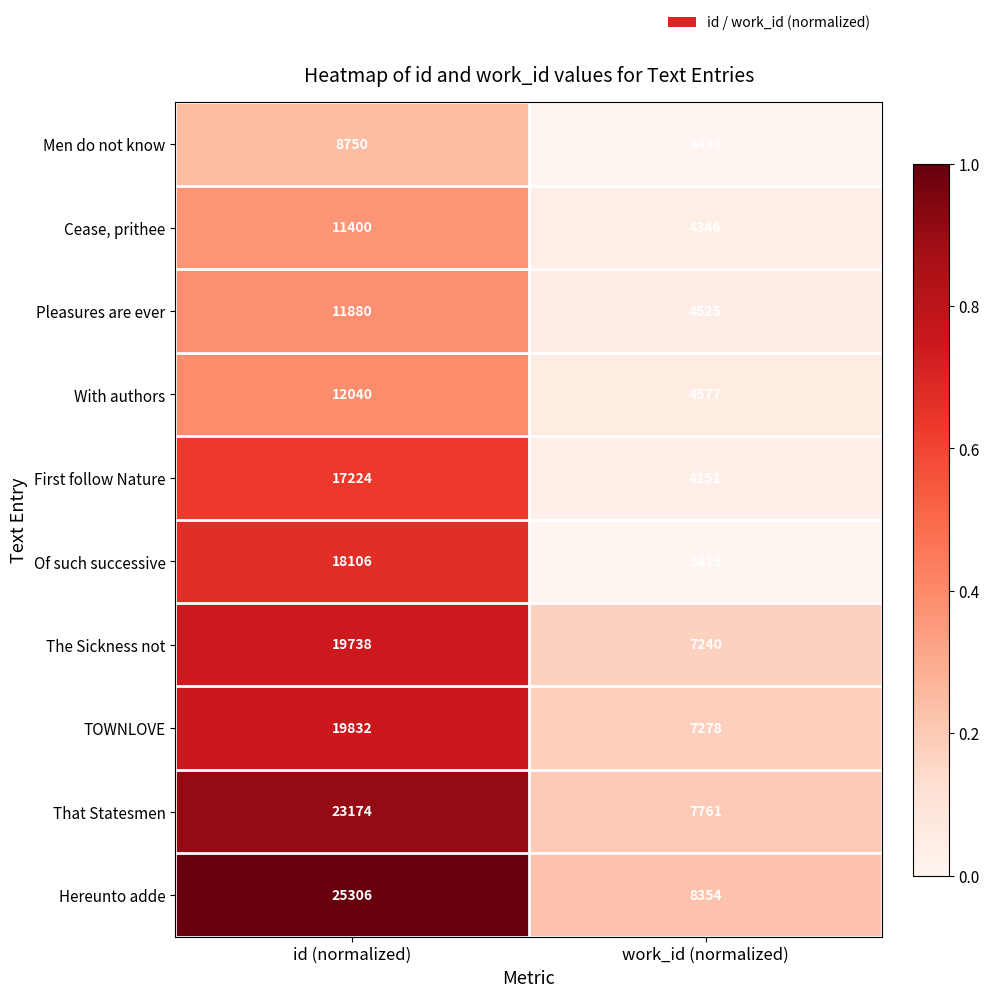

Is it true that TOWNLOVE equals 11151 at work_id (normalized)?

False